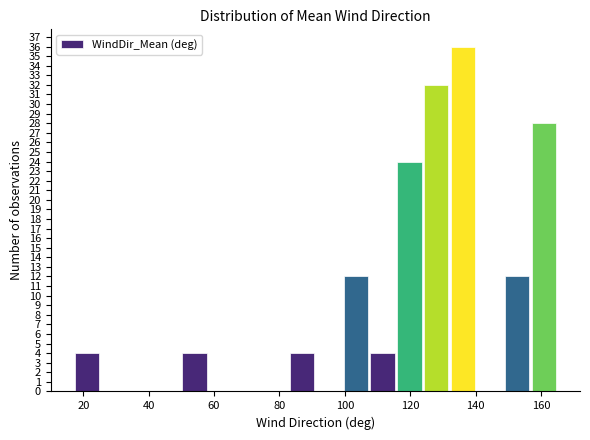

Over which range of the x-axis is the bar tallest?

132 to 140